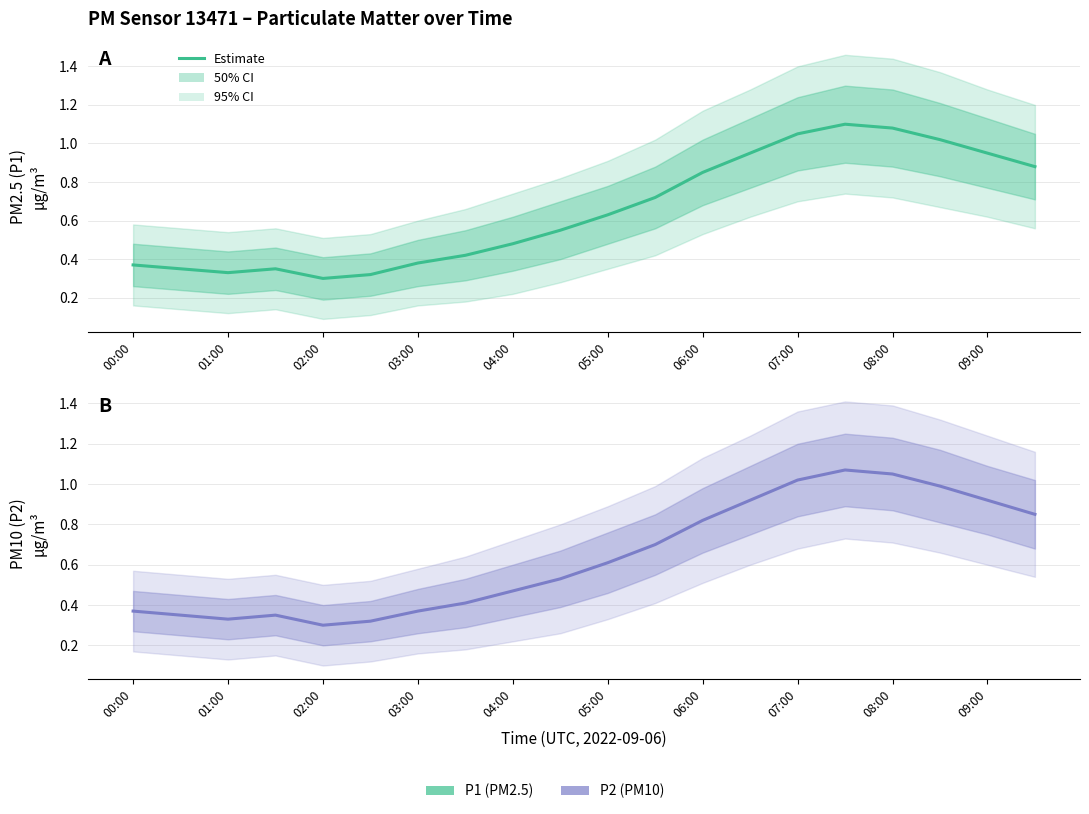

How many interior local peaks does the P2 Estimate series have?

2